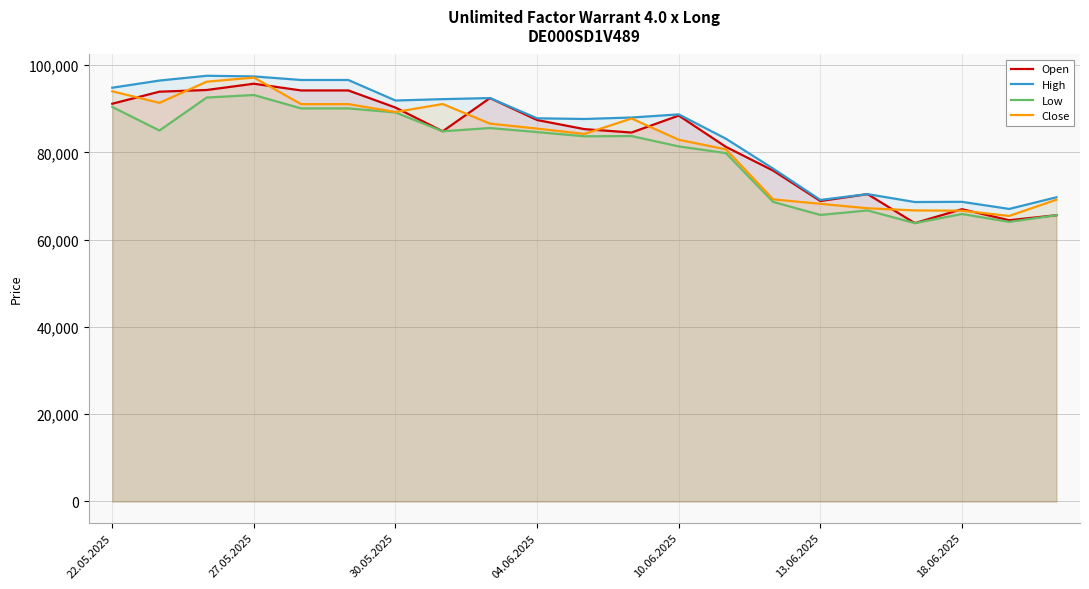

True or false: High and Low intersect in this chart.

False